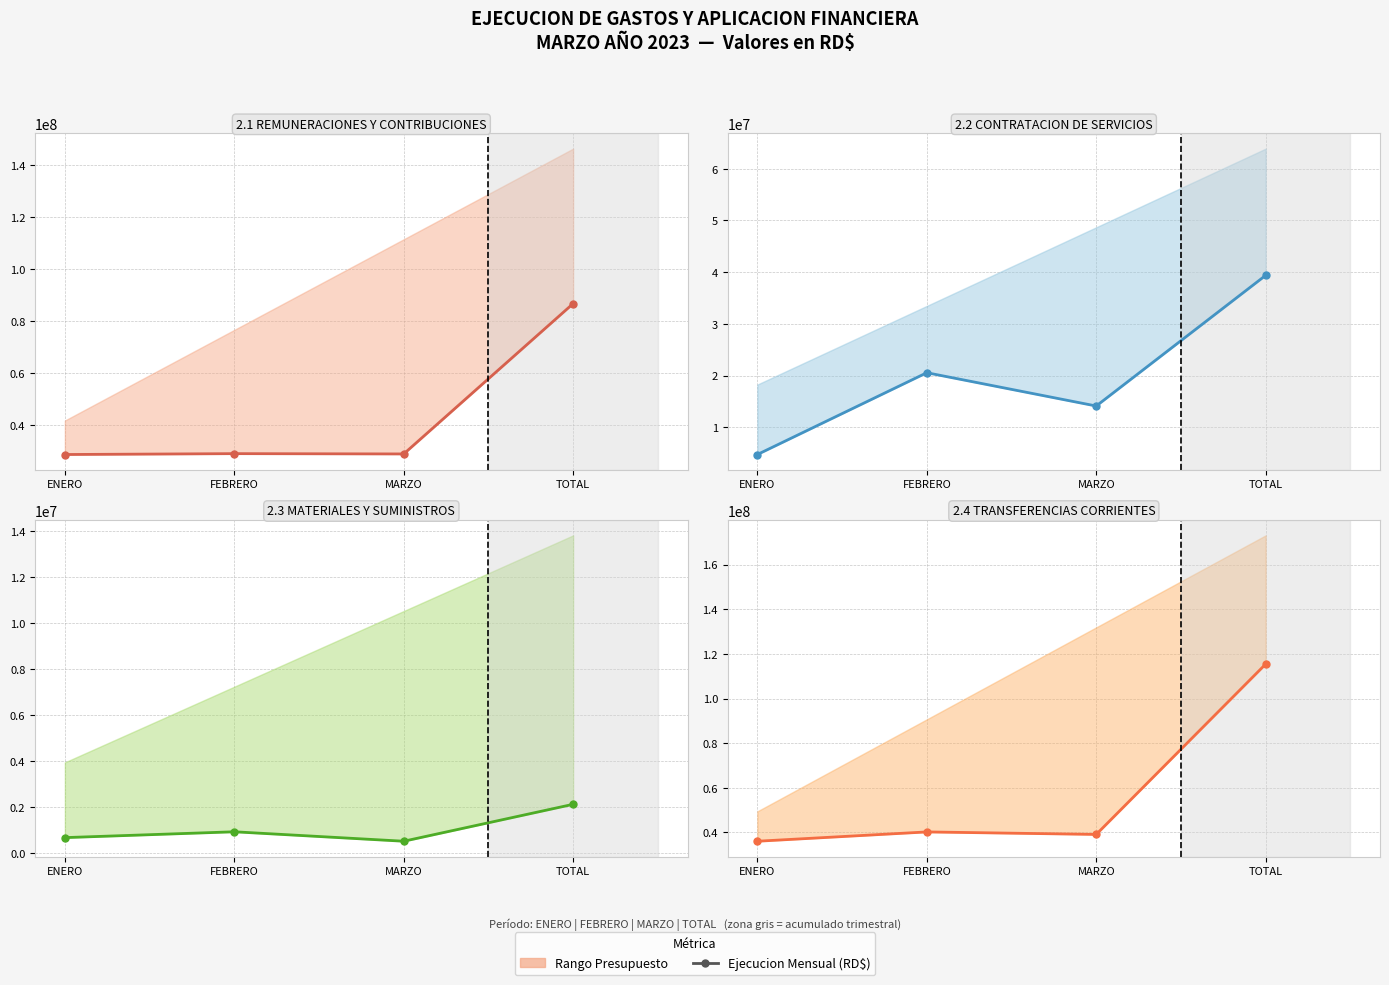

List the labels in order of value, largest first.

TOTAL, FEBRERO, MARZO, ENERO